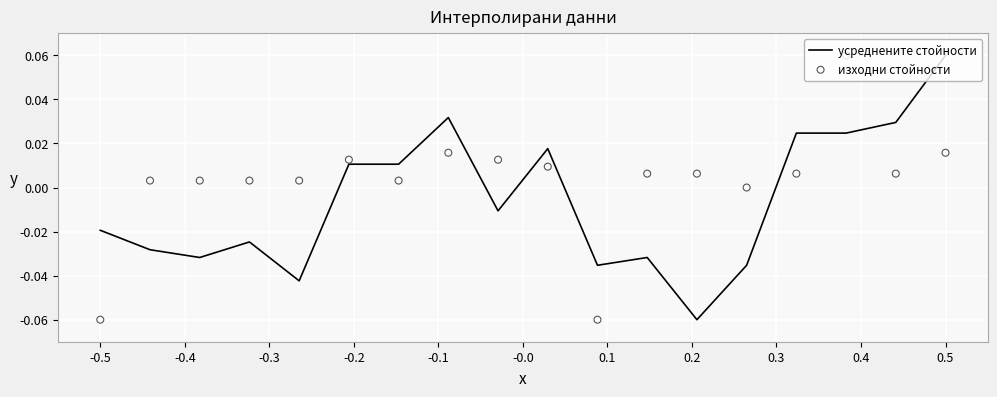

Which series has the largest Y range (max minus min)?

усреднените стойности